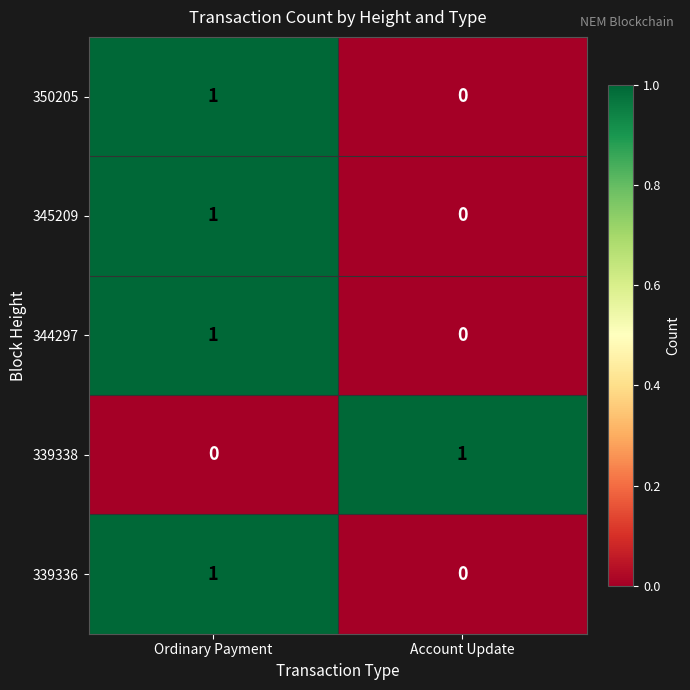

Reading left to right, transcribe all the data shown in this chart.

350205: Ordinary Payment=1	Account Update=0
345209: Ordinary Payment=1	Account Update=0
344297: Ordinary Payment=1	Account Update=0
339338: Ordinary Payment=0	Account Update=1
339336: Ordinary Payment=1	Account Update=0